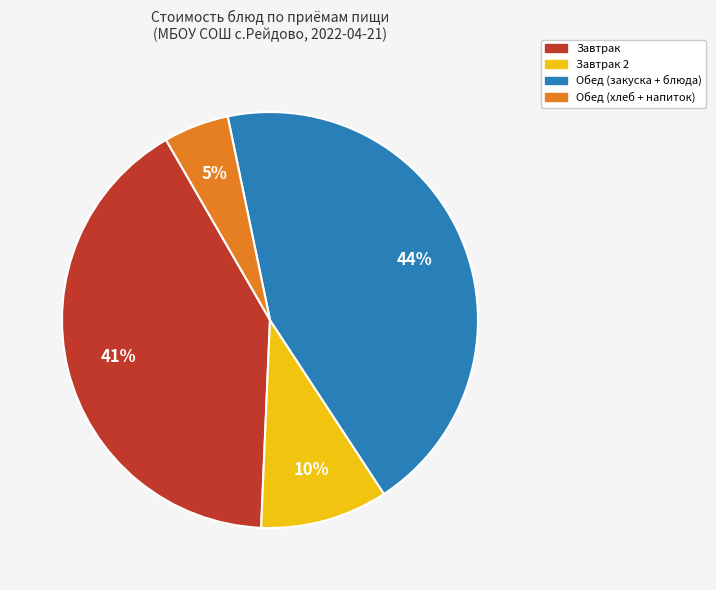

To the nearest percent, what is the average slice percentage?

25%